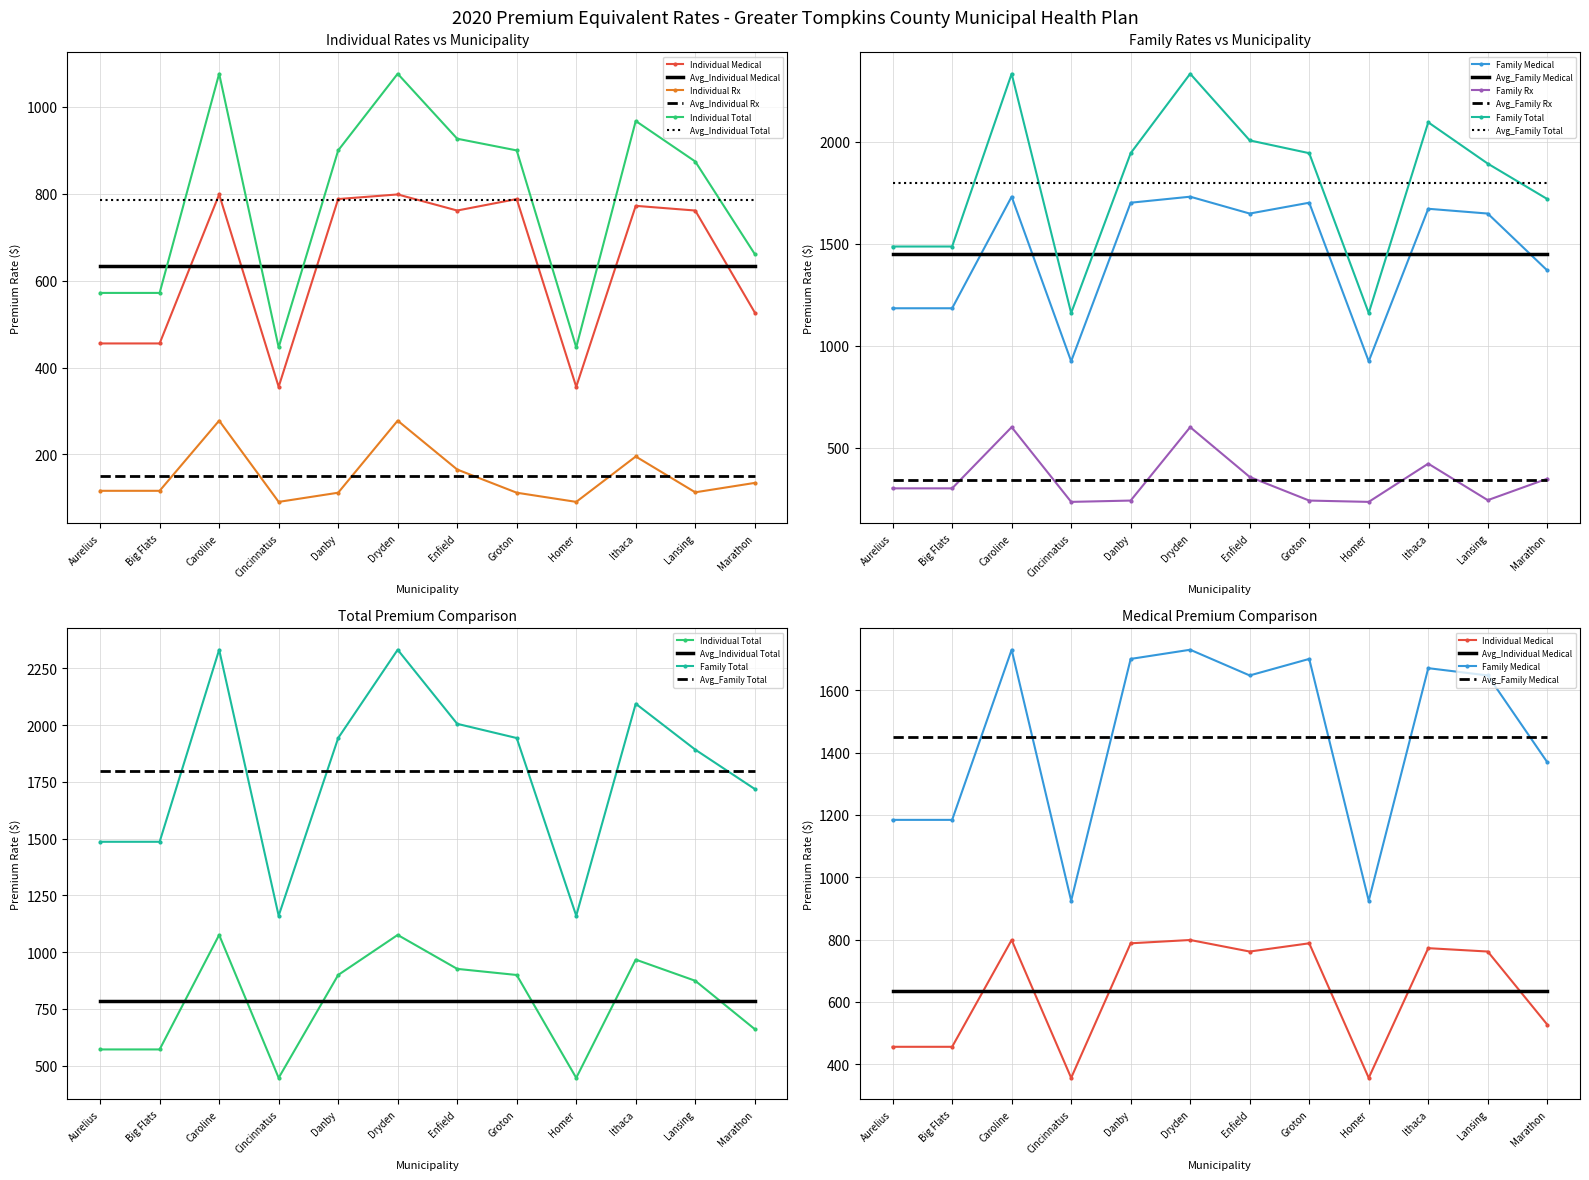

What is the label of the 3rd point from the left?

Caroline